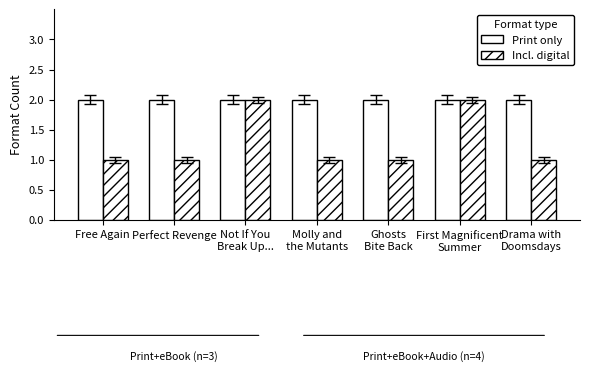

How many data points does each series have?

7